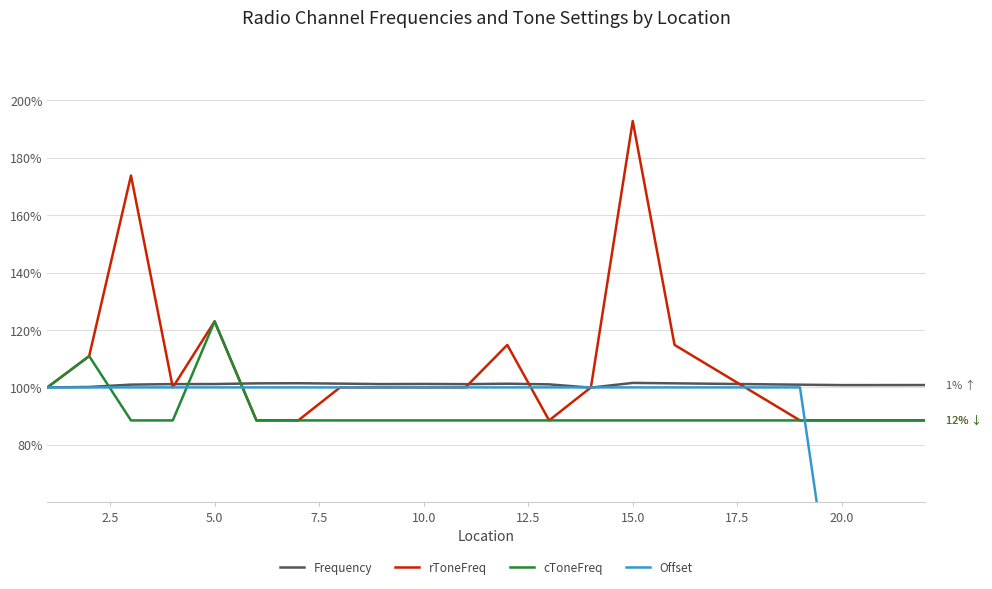

At which label does rToneFreq reach its peak?

15.0